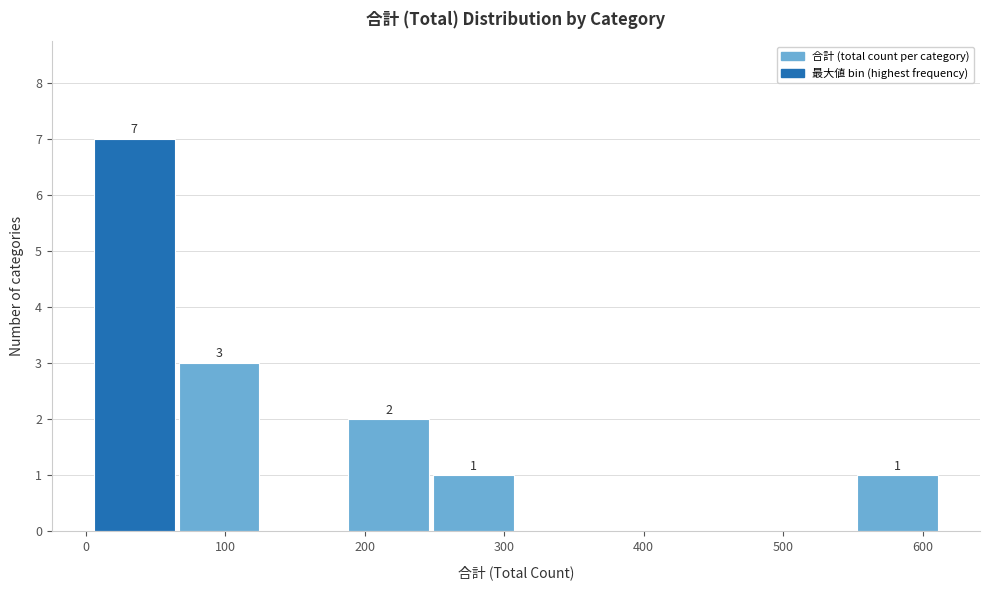

Which range on the x-axis has the tallest bar?

10 to 70